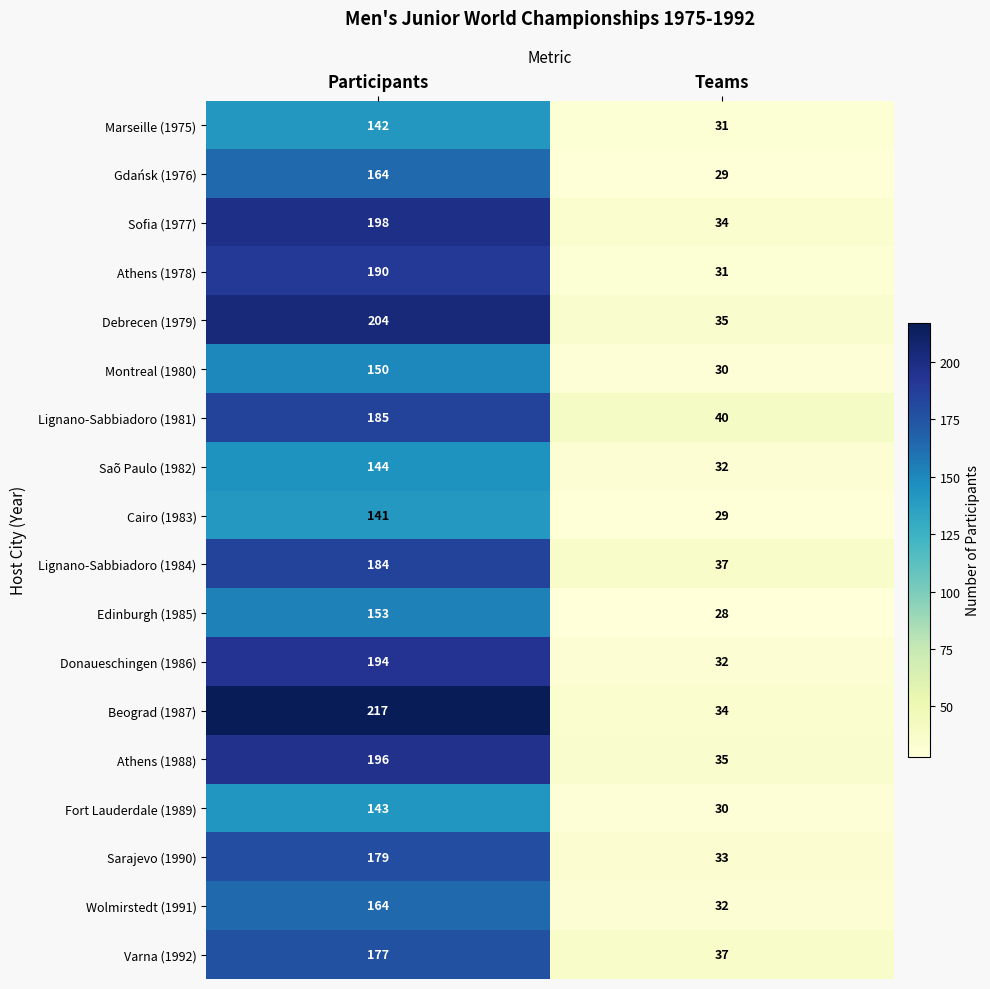

How many data points in Lignano-Sabbiadoro (1984) are less than 184?

1